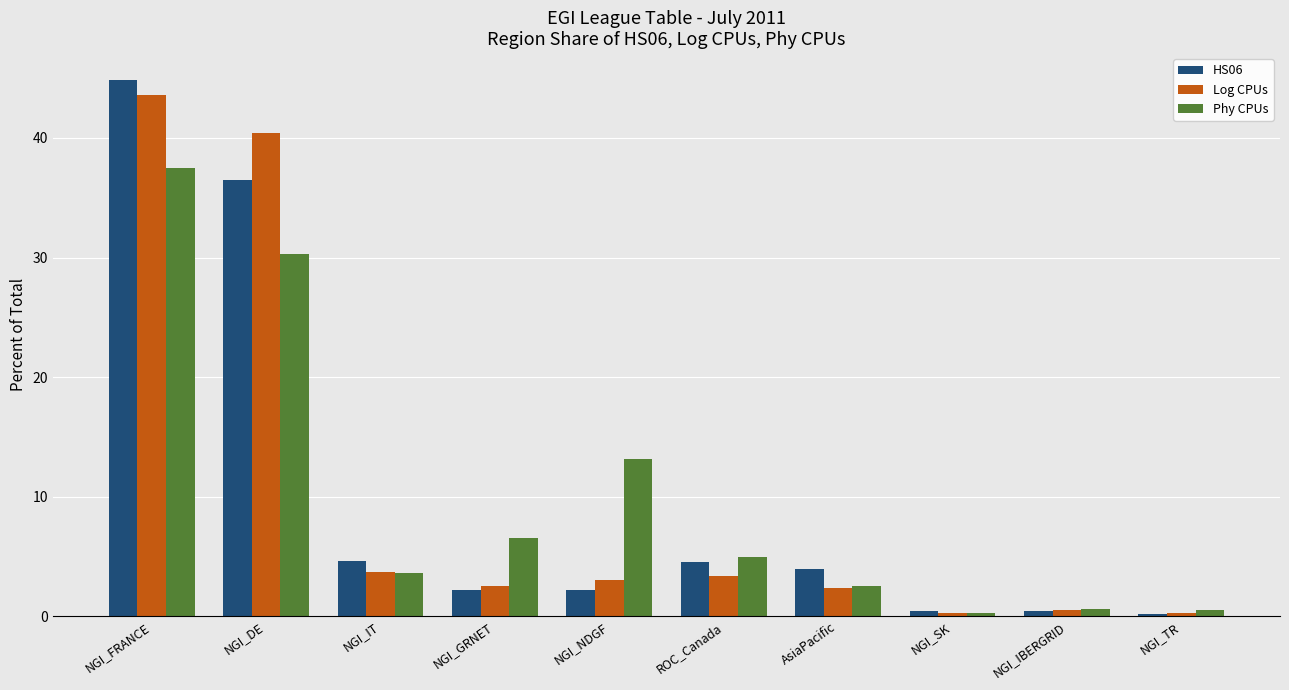

What is the sum of all Log CPUs values?

100.0